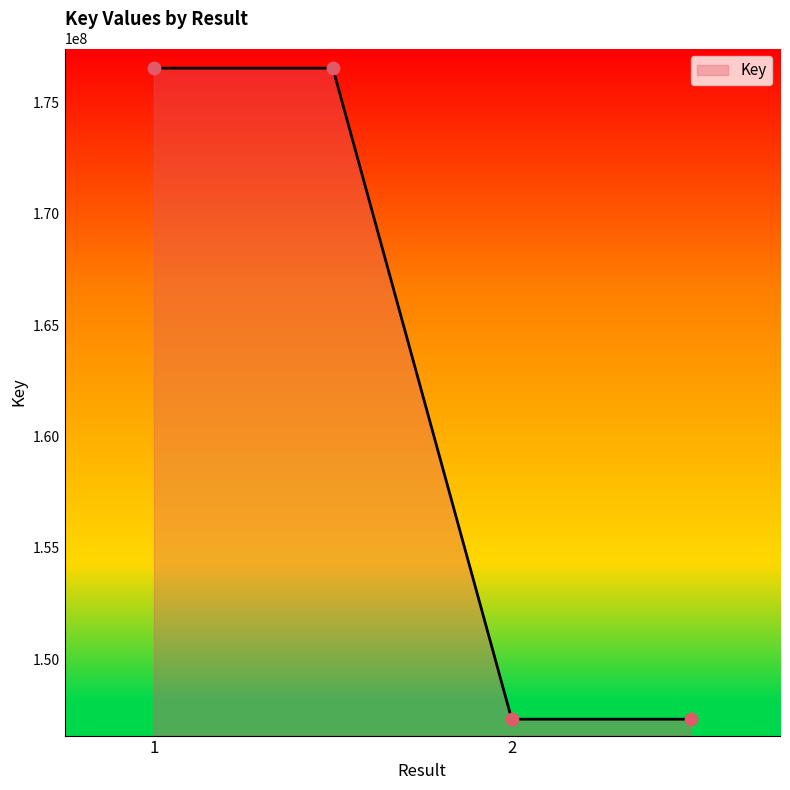

True or false: the data has more than 2 interior local peaks.

False